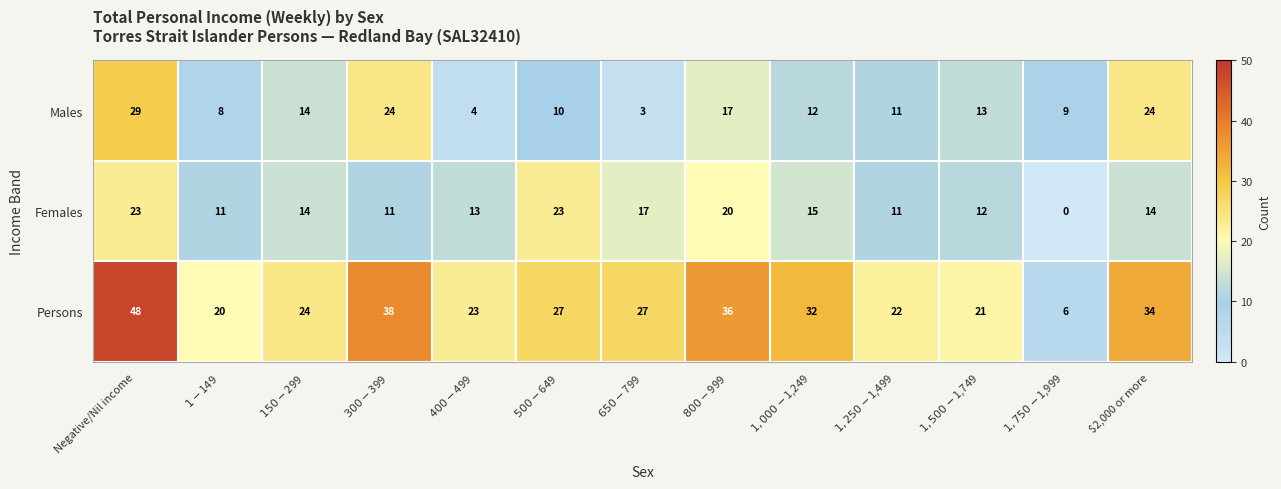

Rank the series by their maximum value, from highest to lowest.

Persons, Males, Females